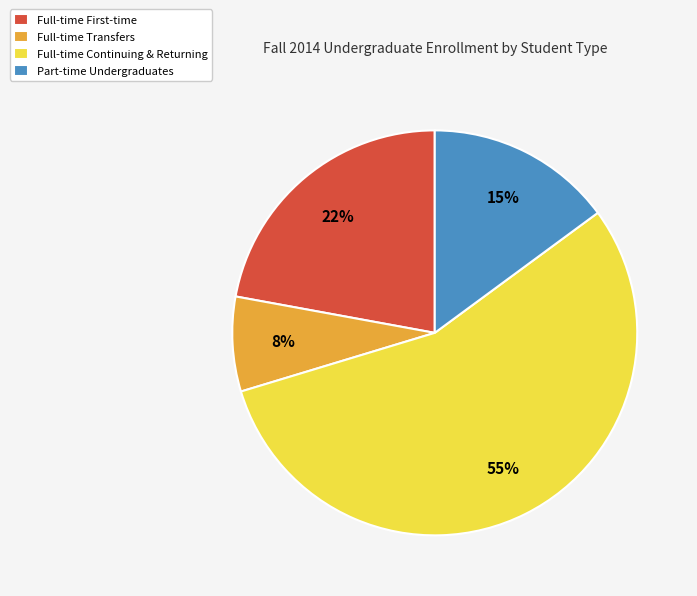

Which category has the biggest portion of the pie?

Full-time Continuing & Returning